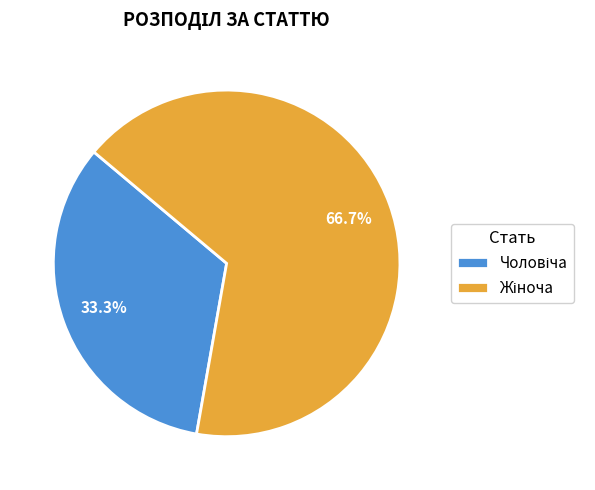

Does any single category account for the majority?

Yes